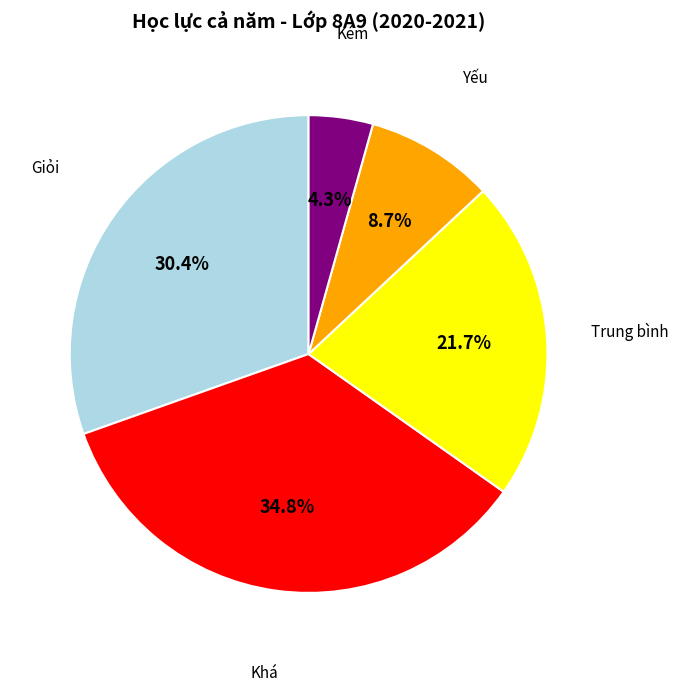

Is there a majority slice in this chart?

No